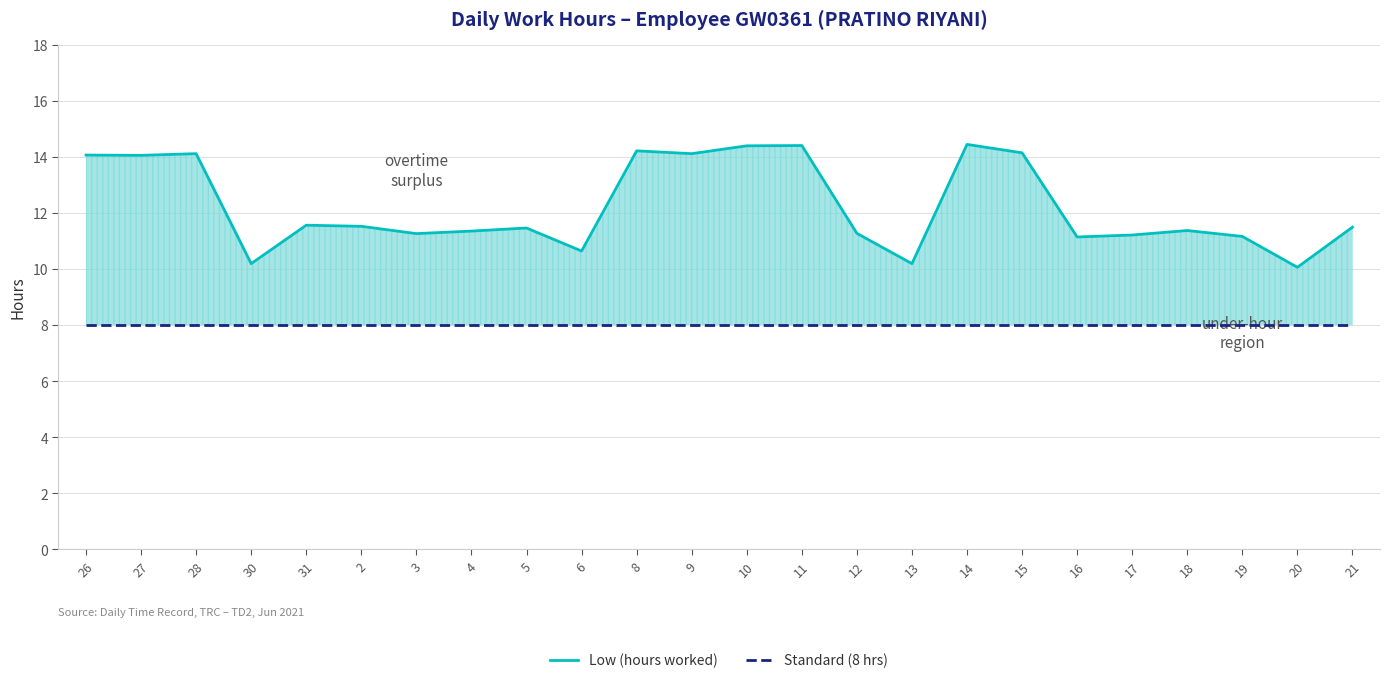

Between 9 and 5, which is larger?

9